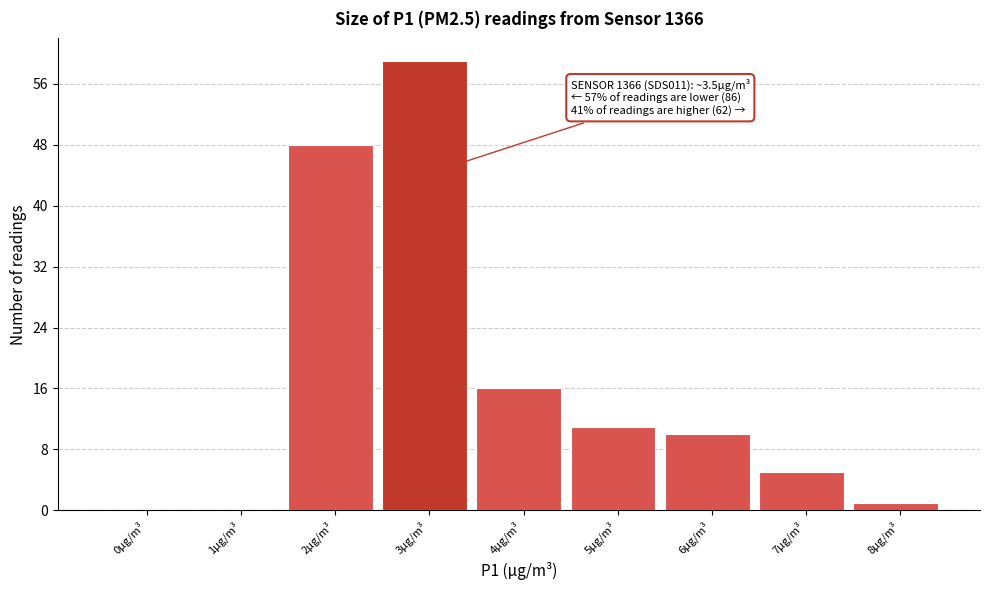

Reading left to right, transcribe all the data shown in this chart.

0µg/m³=0	1µg/m³=0	2µg/m³=48	3µg/m³=59	4µg/m³=16	5µg/m³=11	6µg/m³=10	7µg/m³=5	8µg/m³=1